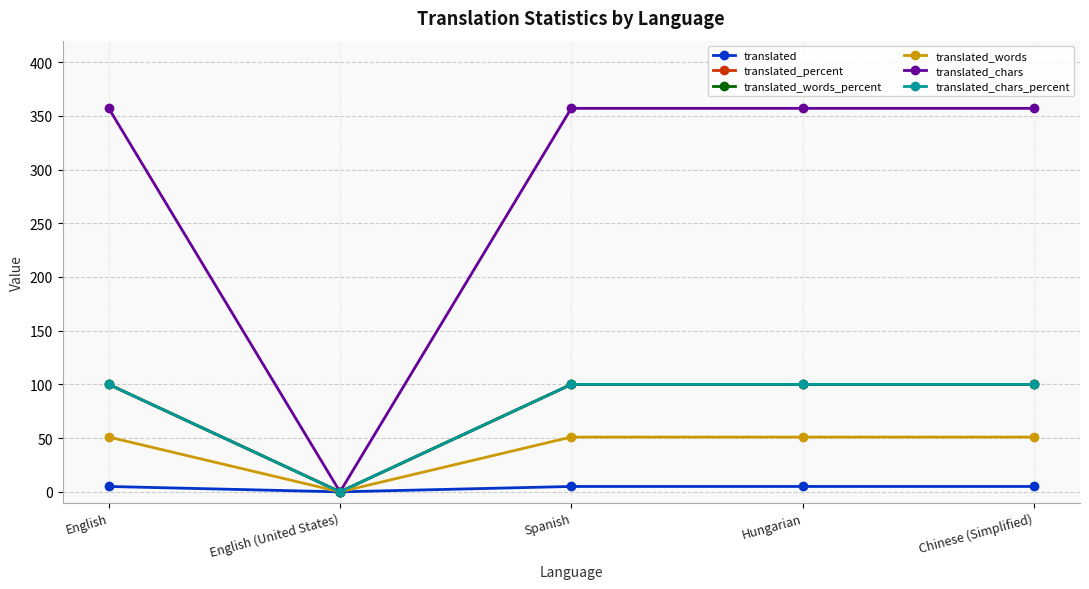

Reading right to left, extract all data points from this chart.

translated: 5	5	5	0	5
translated_percent: 100	100	100	0	100
translated_words_percent: 100	100	100	0	100
translated_words: 51	51	51	0	51
translated_chars: 357	357	357	0	357
translated_chars_percent: 100	100	100	0	100